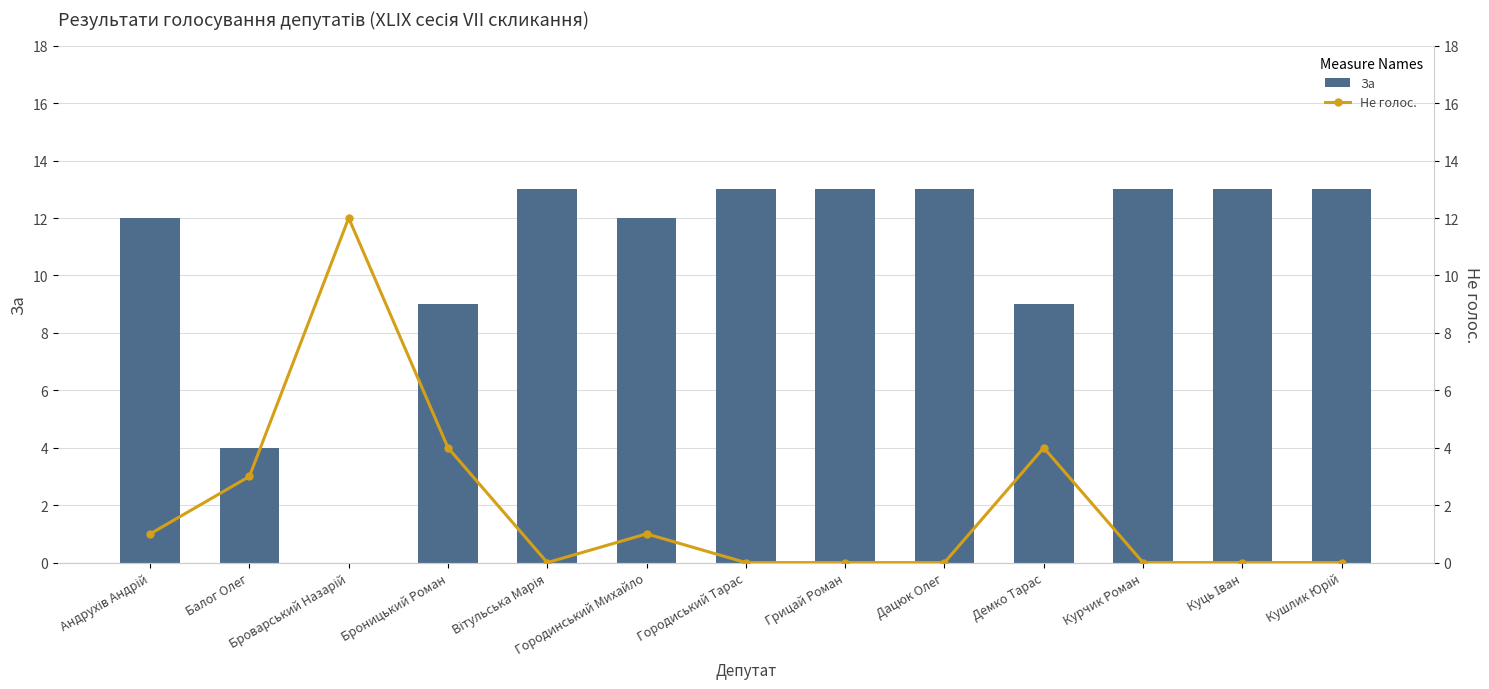

What is the difference between the maximum and second lowest values in the Не голос. series?

12